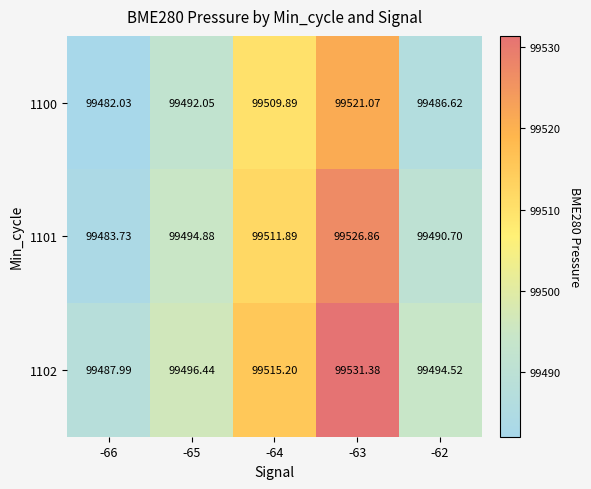

Is the value of 1101 at -63 greater than the value of 1100 at -64?

Yes